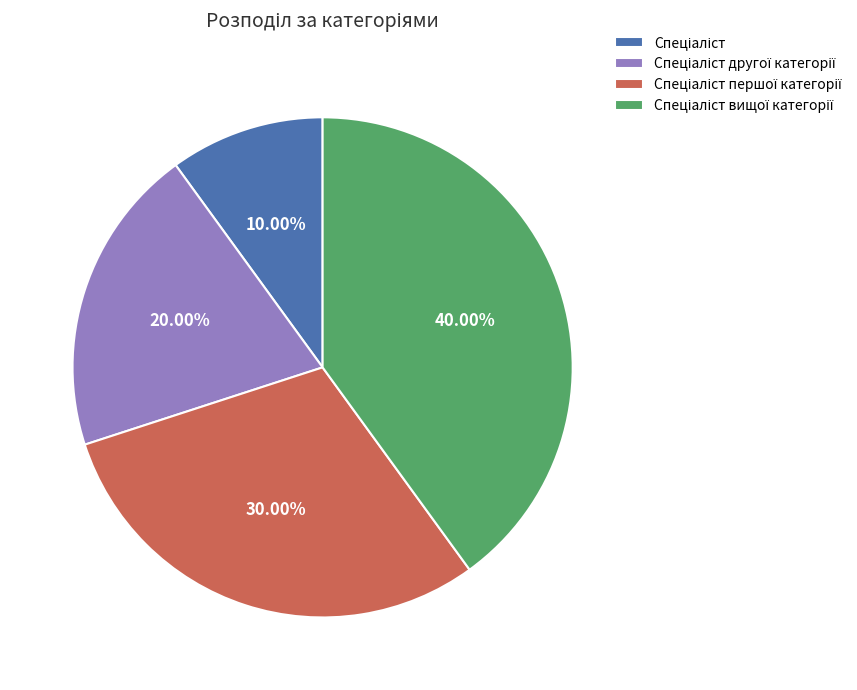

How many slices are in this pie chart?

4